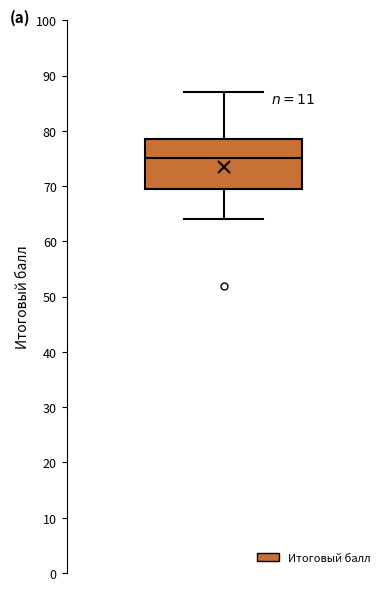

Read this box plot against the y-axis: the position of the median line, the range covered by the box, and the ends of both whiskers. The values are not printed on the chart, so give them approximately, as read against the axis.

median 75, box 70 to 79, whiskers 64 to 87